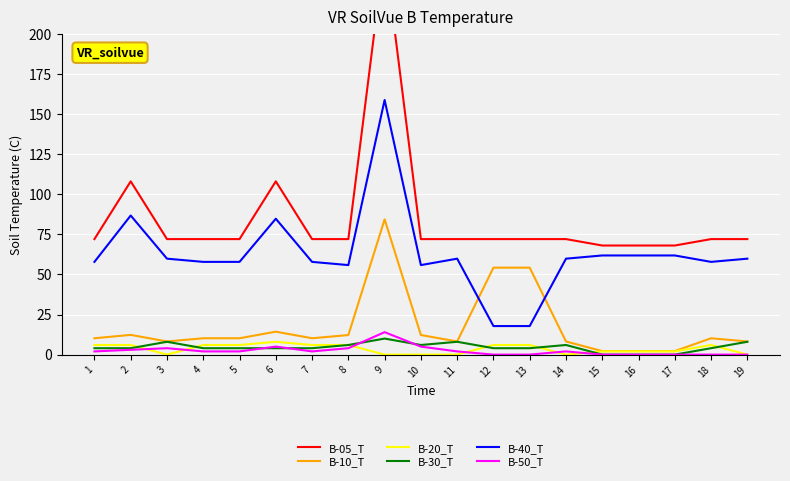

What is the difference between the B-40_T values at 10 and 6?

28.9